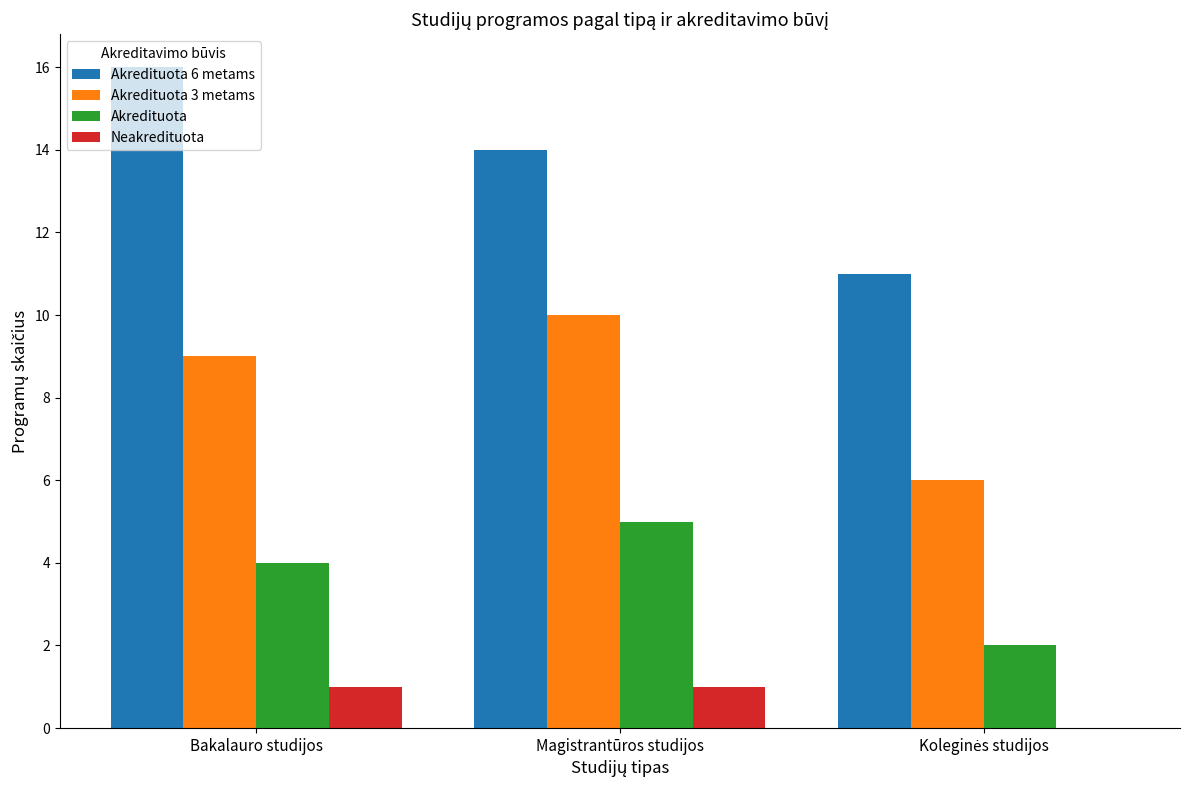

How many groups of bars are there?

3